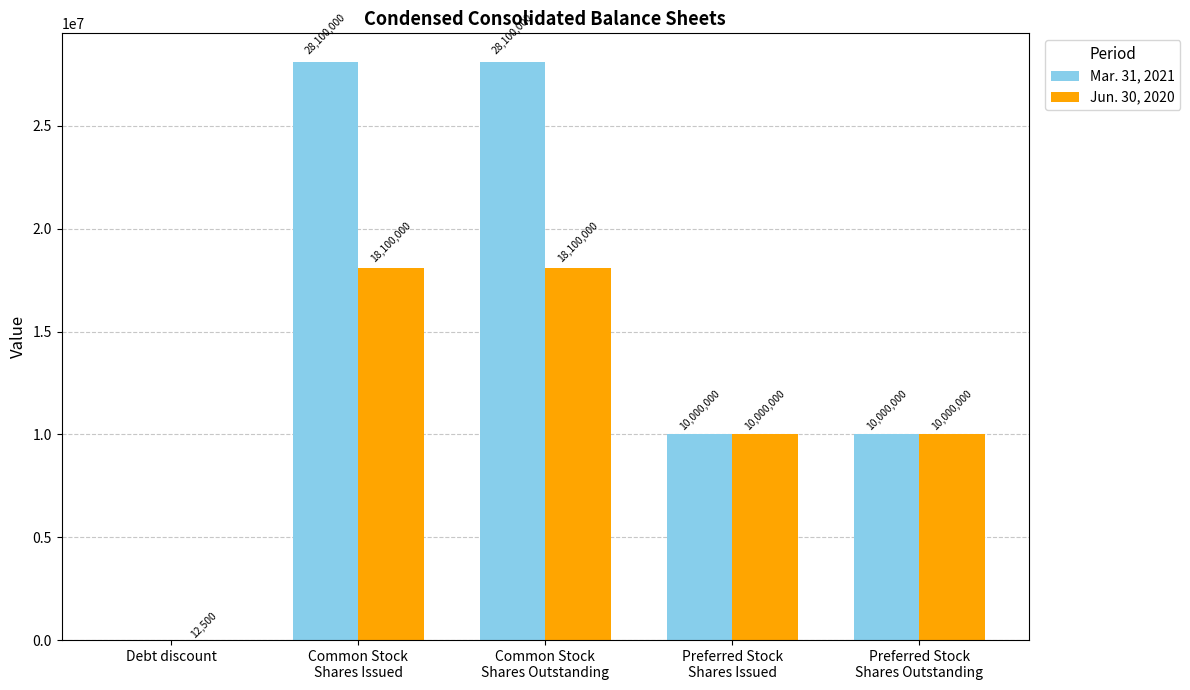

What is the sum of all Mar. 31, 2021 values?

76200000